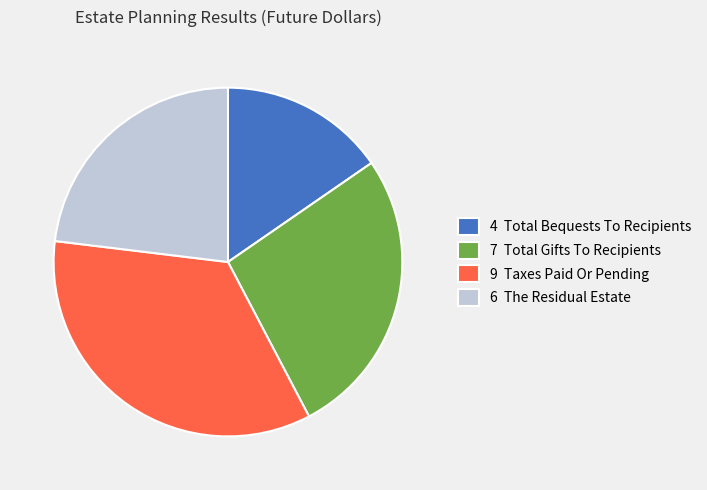

What is the largest slice in the pie chart?

9 Taxes Paid Or Pending